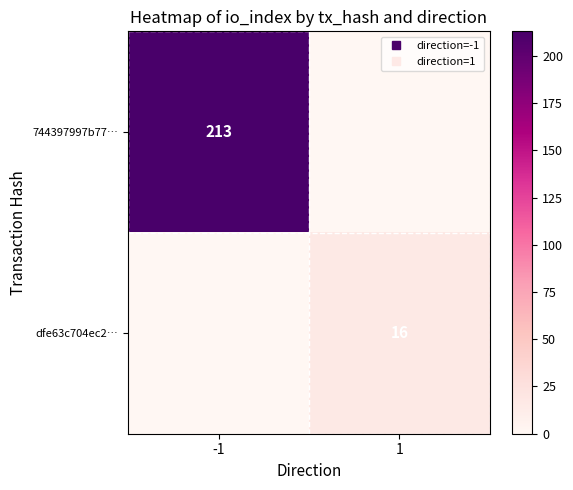

What is the spread (max minus min) of values at 1?

16